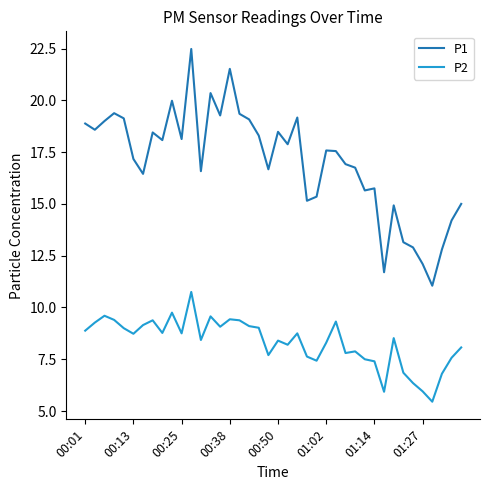

What is the sum of all P1 values?

680.9